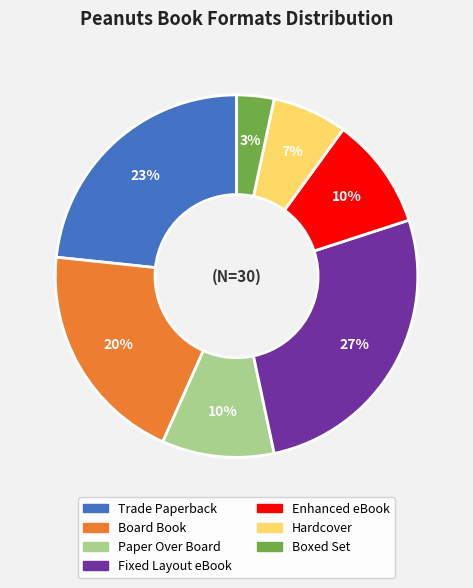

Between Boxed Set and Paper Over Board, which is larger?

Paper Over Board